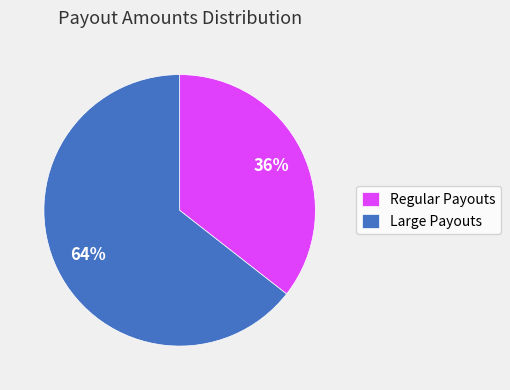

Which has a higher value, Large Payouts or Regular Payouts?

Large Payouts